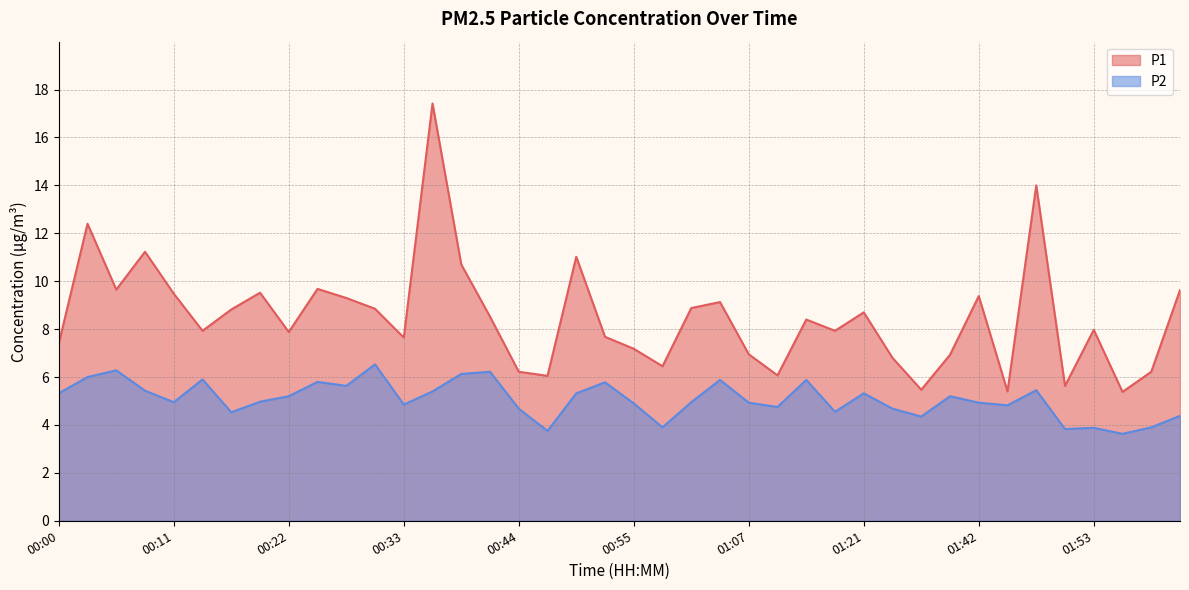

In P2, how many points are lower than both neighbors (excluding endpoints)?

12